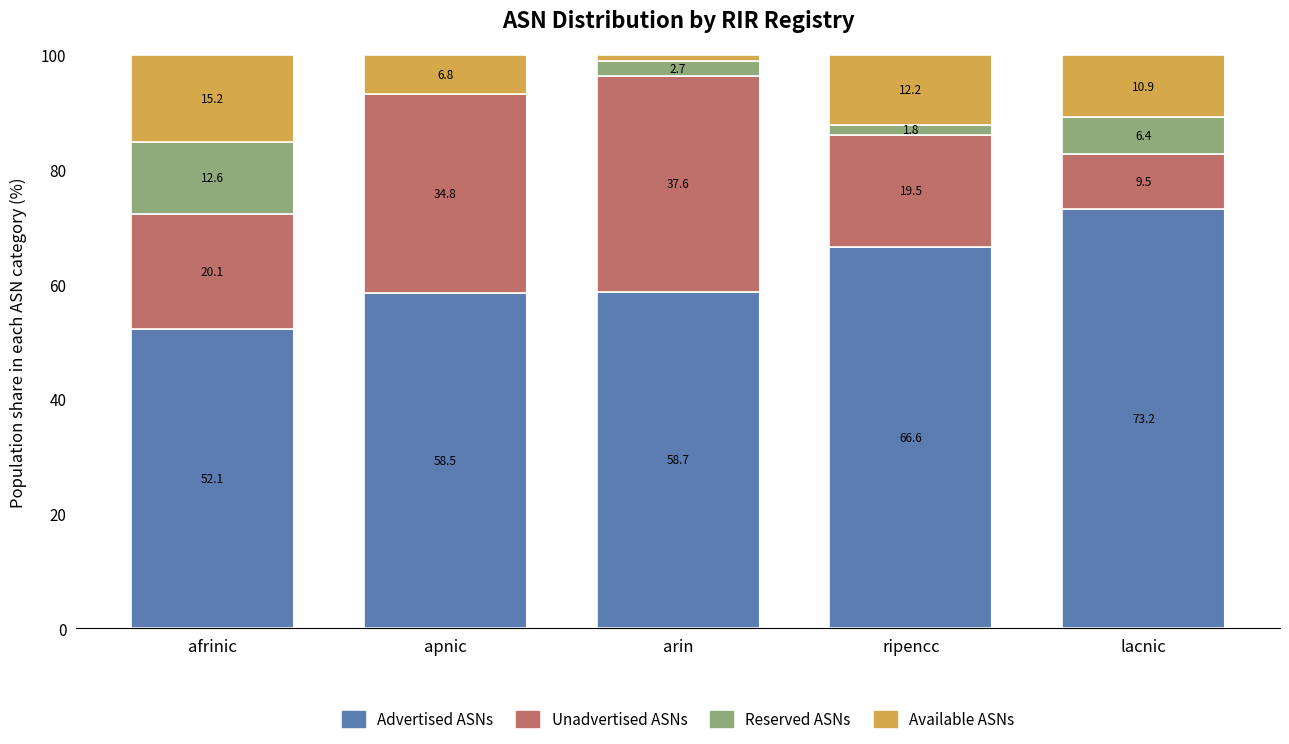

Reading left to right, transcribe the values for Advertised ASNs.

afrinic=52.1	apnic=58.5	arin=58.7	ripencc=66.6	lacnic=73.2